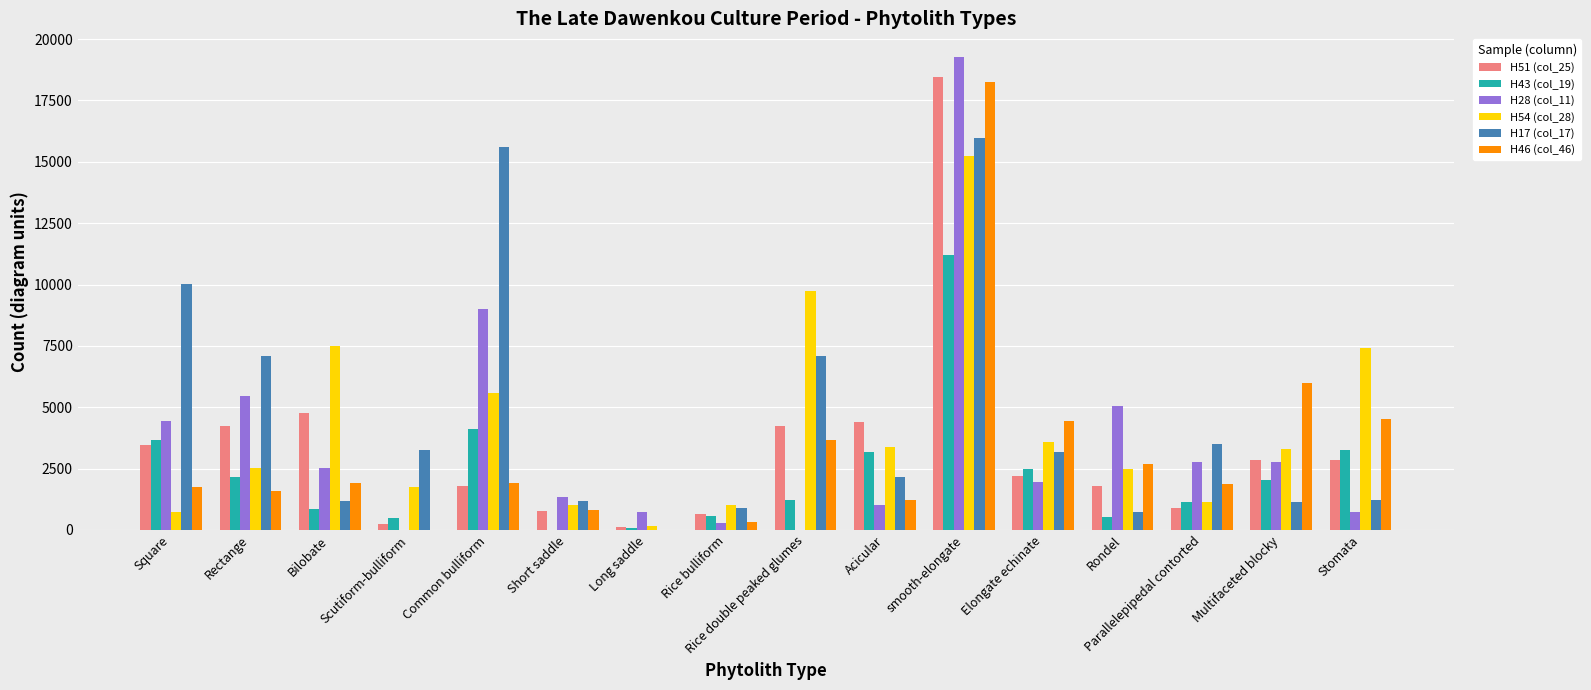

What is the difference between the H28 (col_11) values at Square and Rice double peaked glumes?

4420.7